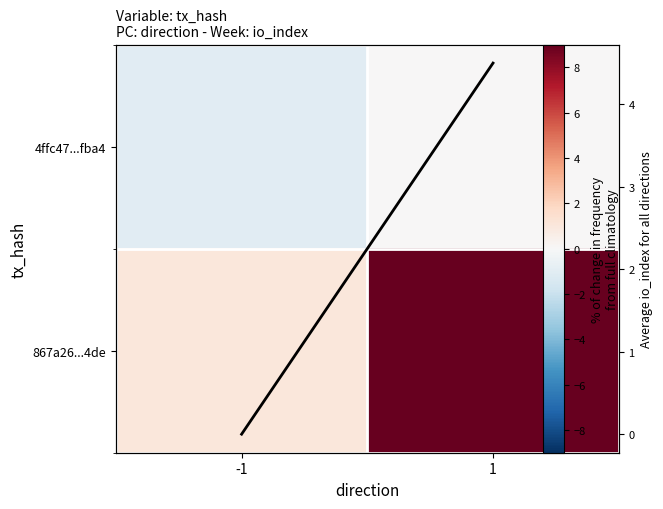

Is the value of 867a26...4de at -1 greater than the value of 4ffc47...fba4 at -1?

Yes